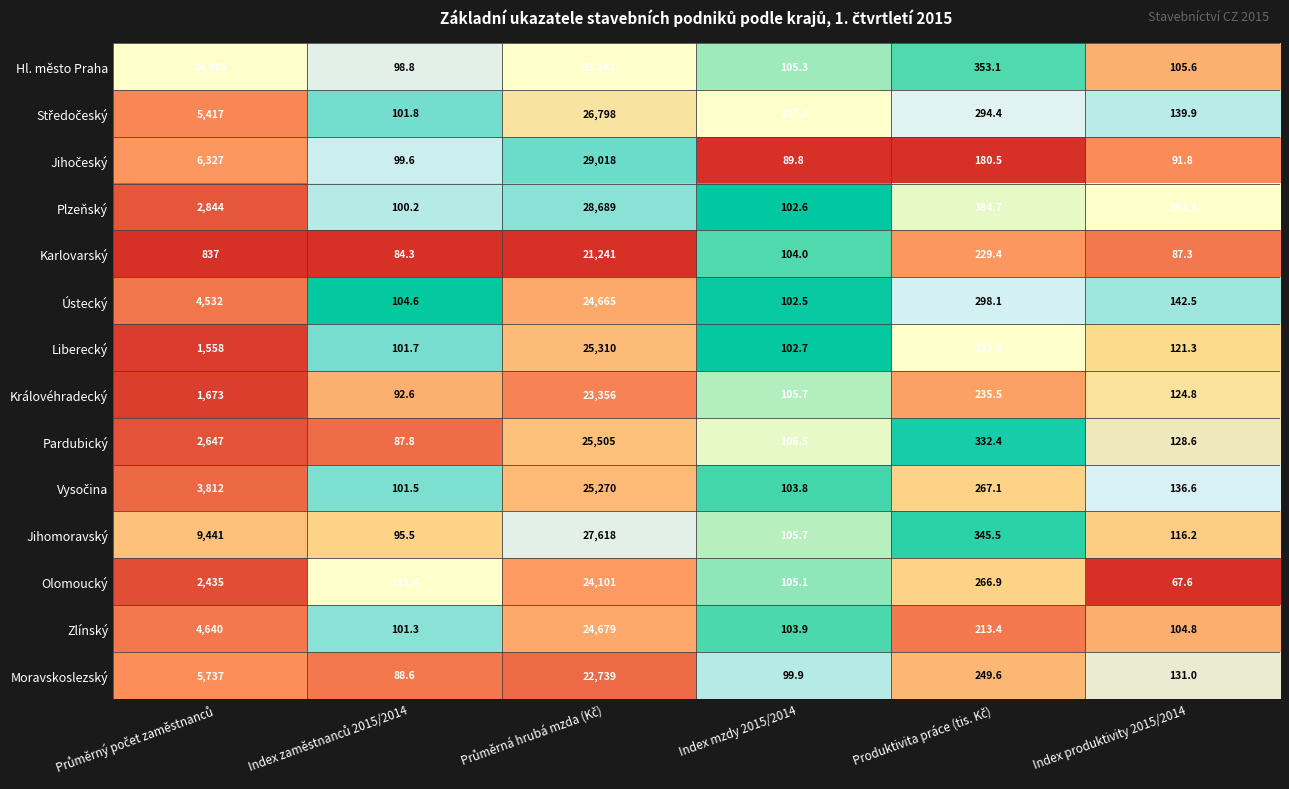

What value does the Královéhradecký series have at Index mzdy 2015/2014?

105.7